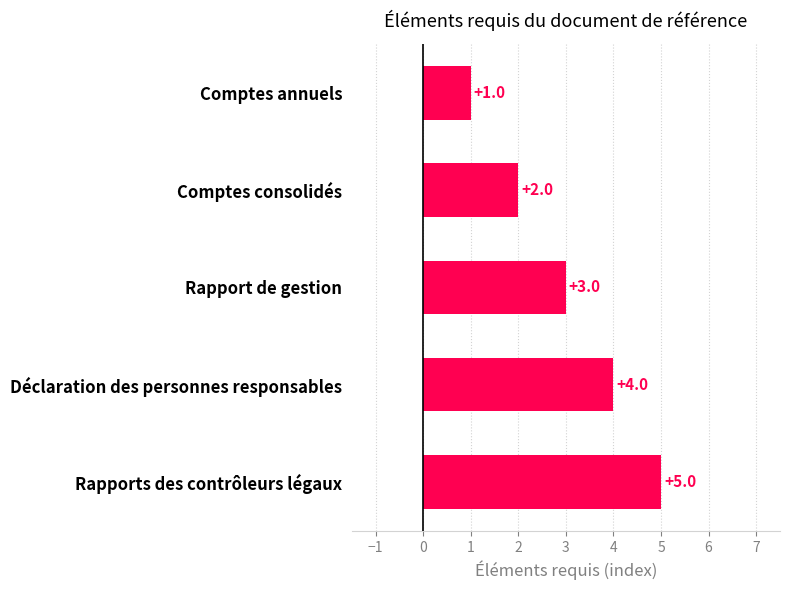

Between Rapports des contrôleurs légaux and Rapport de gestion, which is larger?

Rapports des contrôleurs légaux